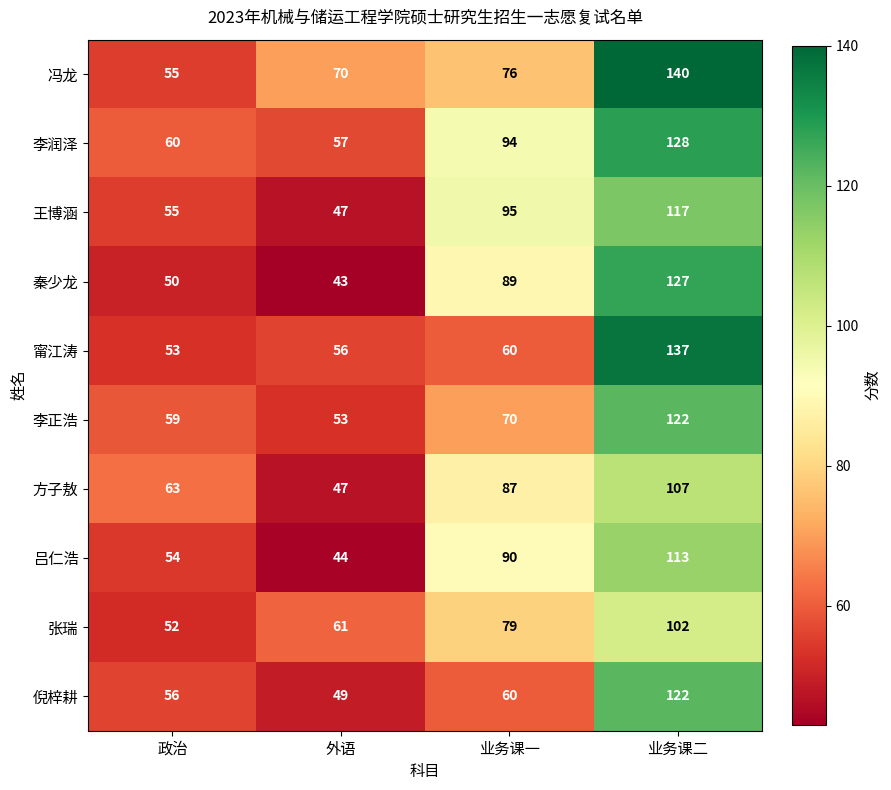

Which series has the largest total across all categories?

冯龙